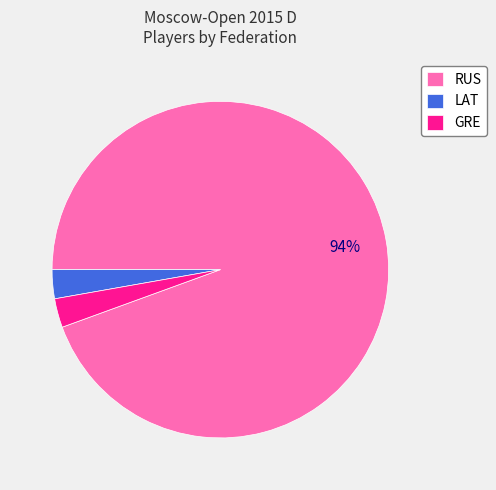

Combined, do GRE and RUS account for over 50%?

Yes